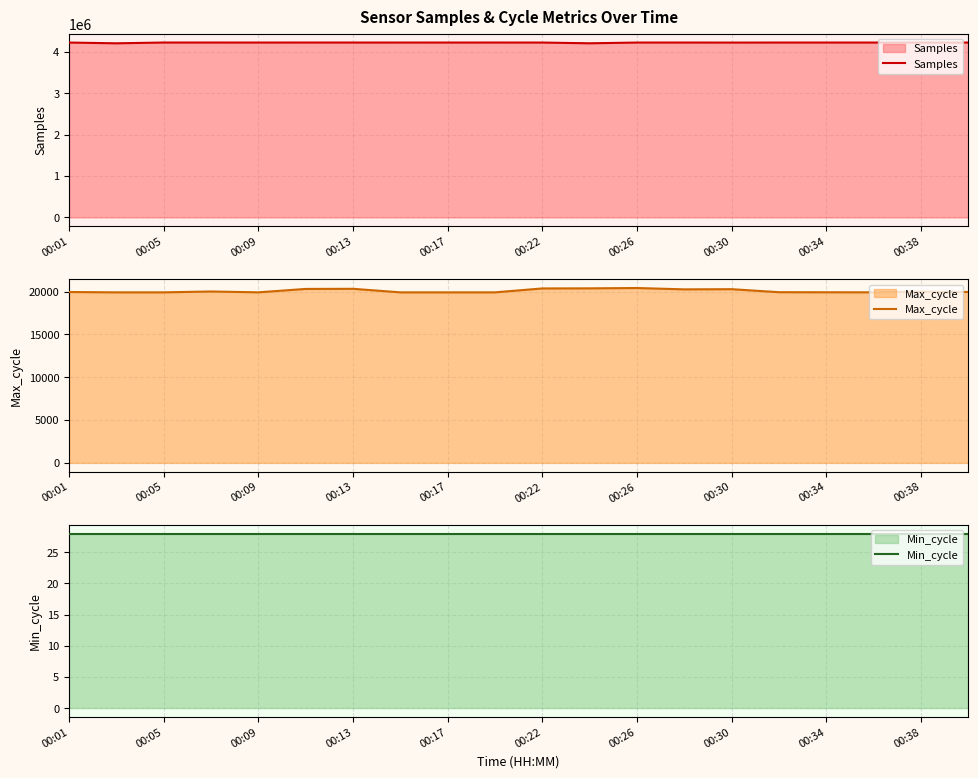

Which series has the largest total across all categories?

Samples